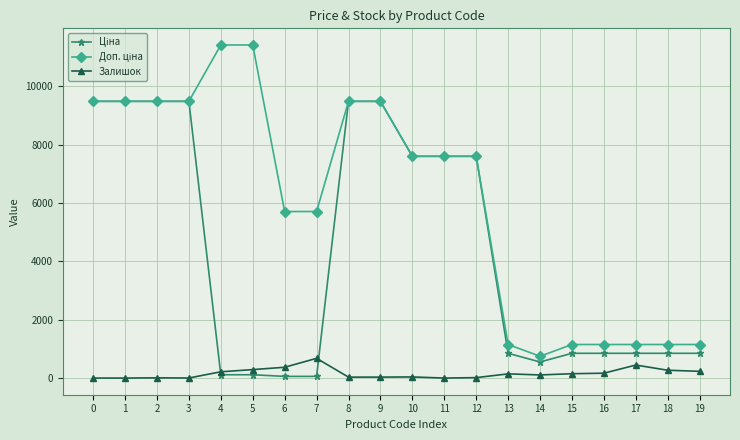

What is the average value of the Залишок series?

159.6